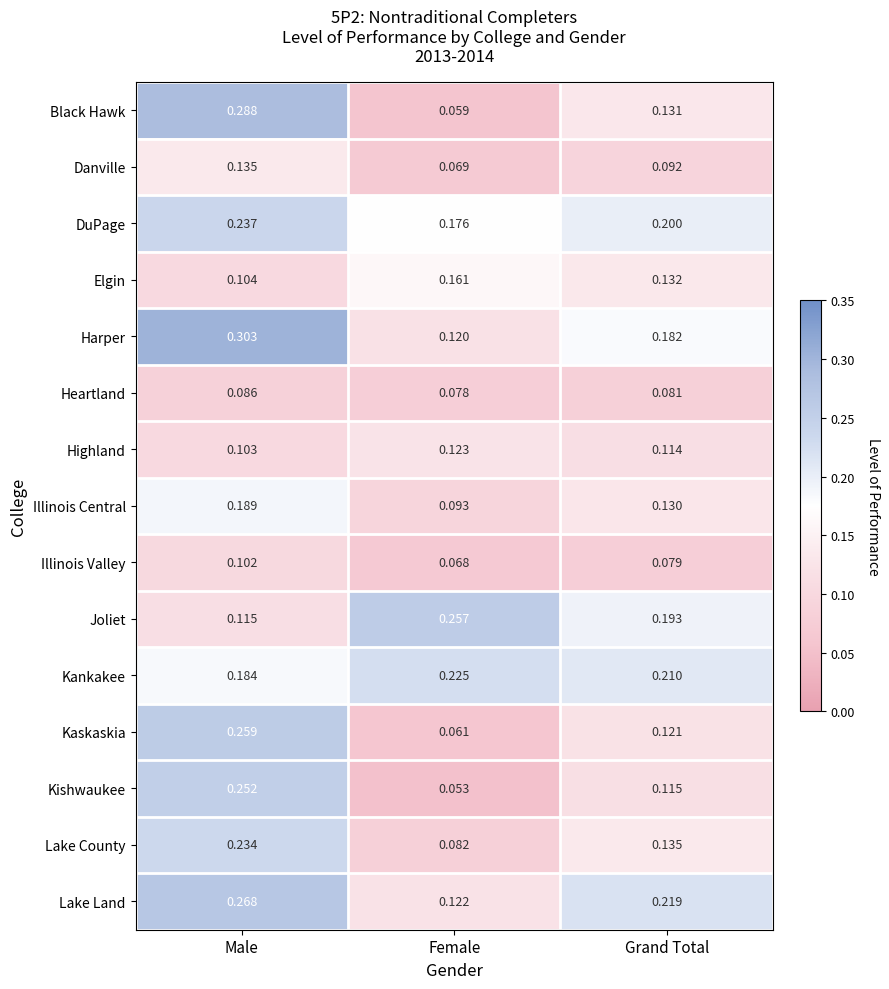

Is the value of Kaskaskia at Grand Total greater than the value of Lake County at Grand Total?

No